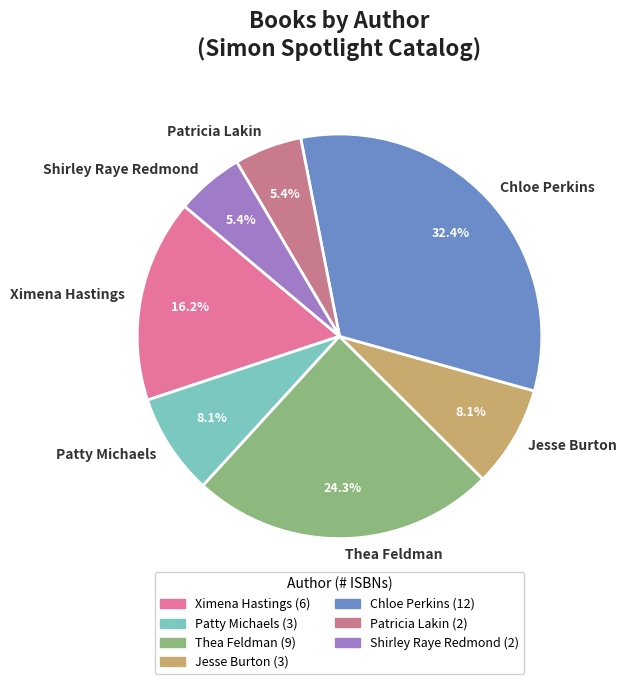

How much of the chart is everything except Chloe Perkins?

67.6%